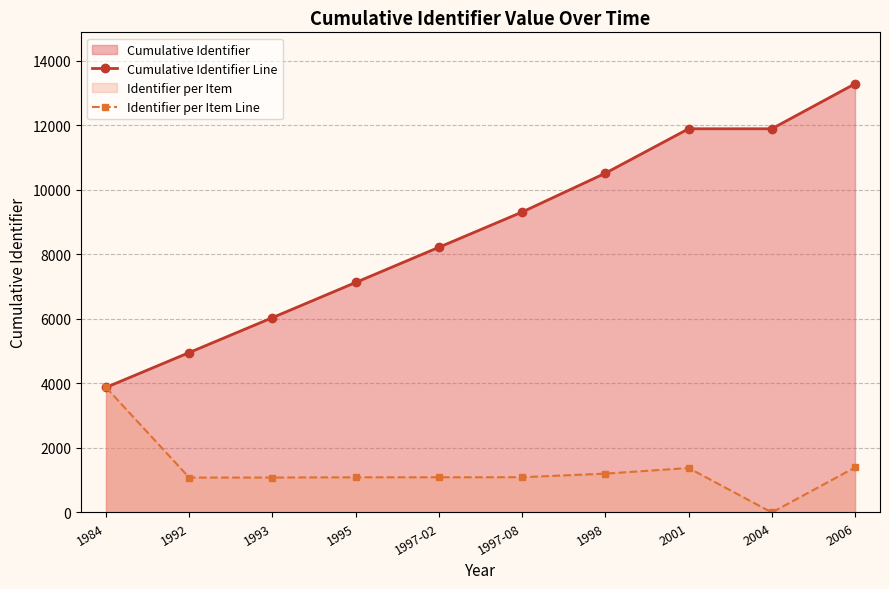

List the series in order of their peak value, lowest first.

Identifier per Item Line, Cumulative Identifier Line